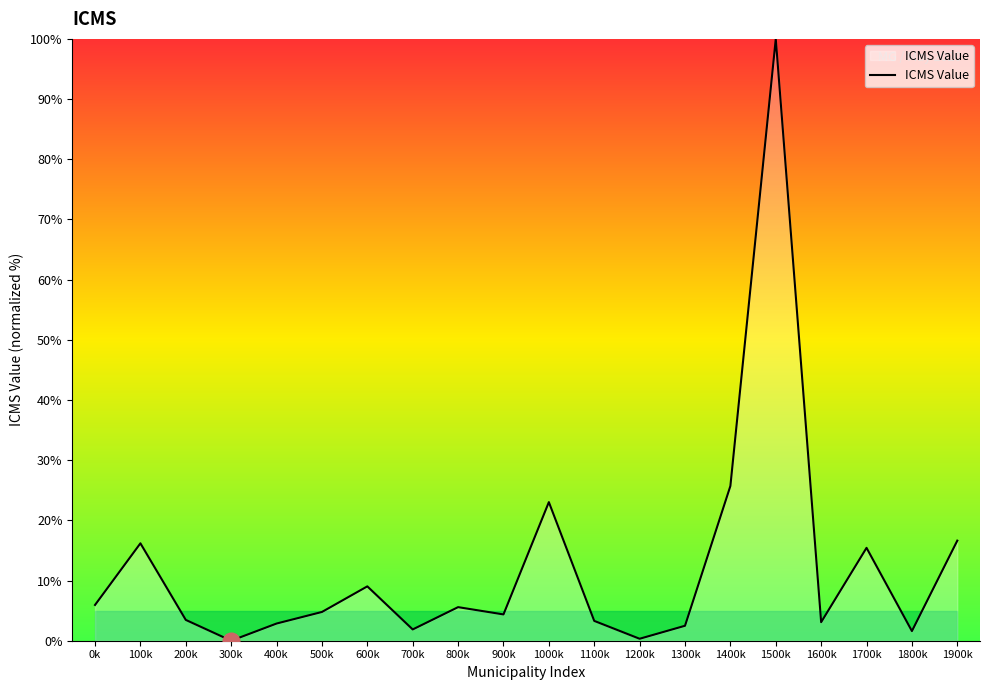

Approximately how many times larger is the value at 1900k compared to 900k?

3.8